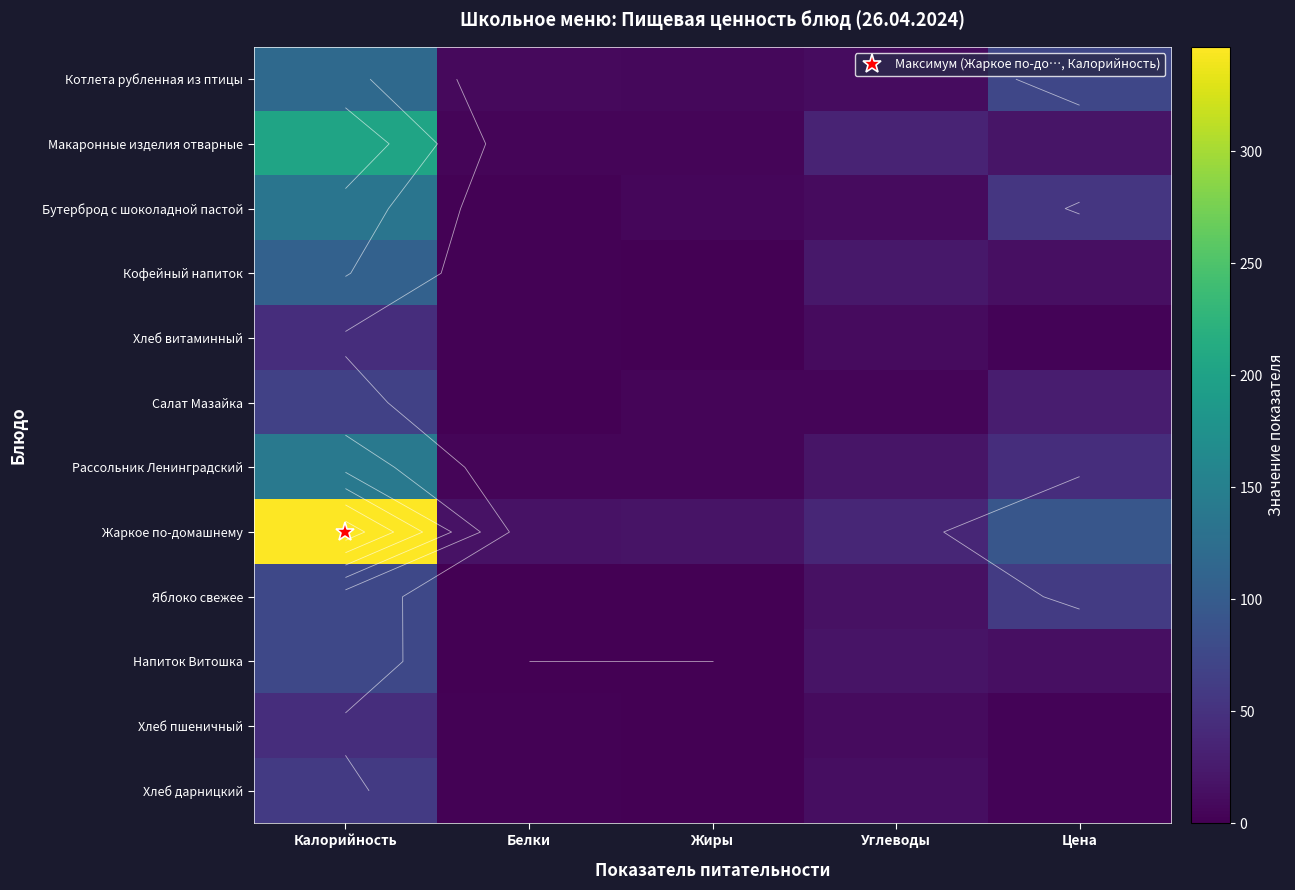

What is the difference between the highest and lowest values at Цена?

90.4